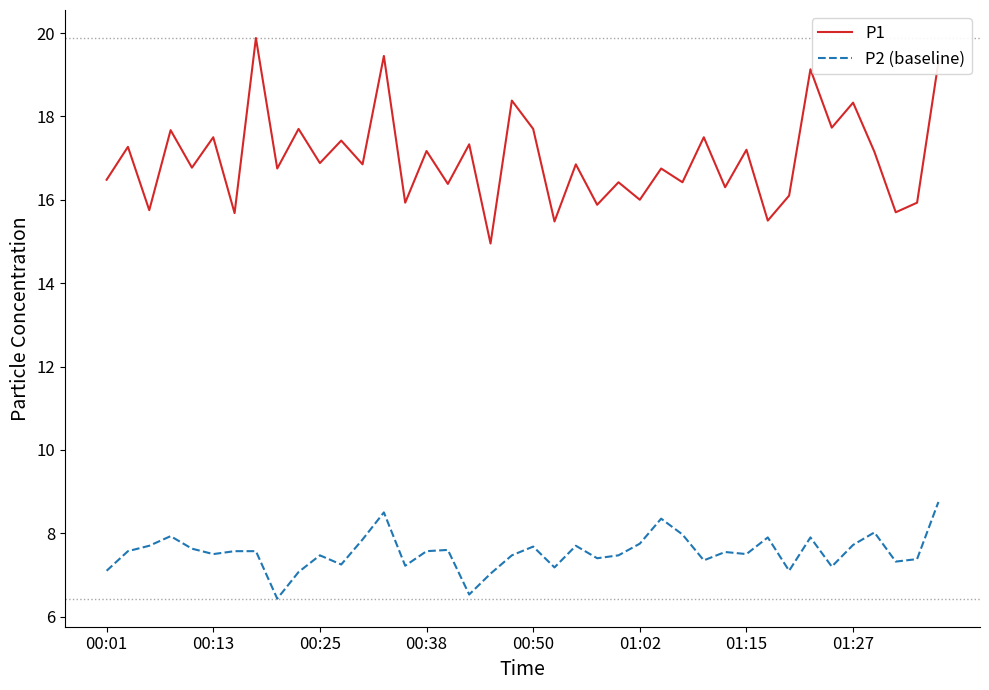

What is the greatest value displayed?

19.9